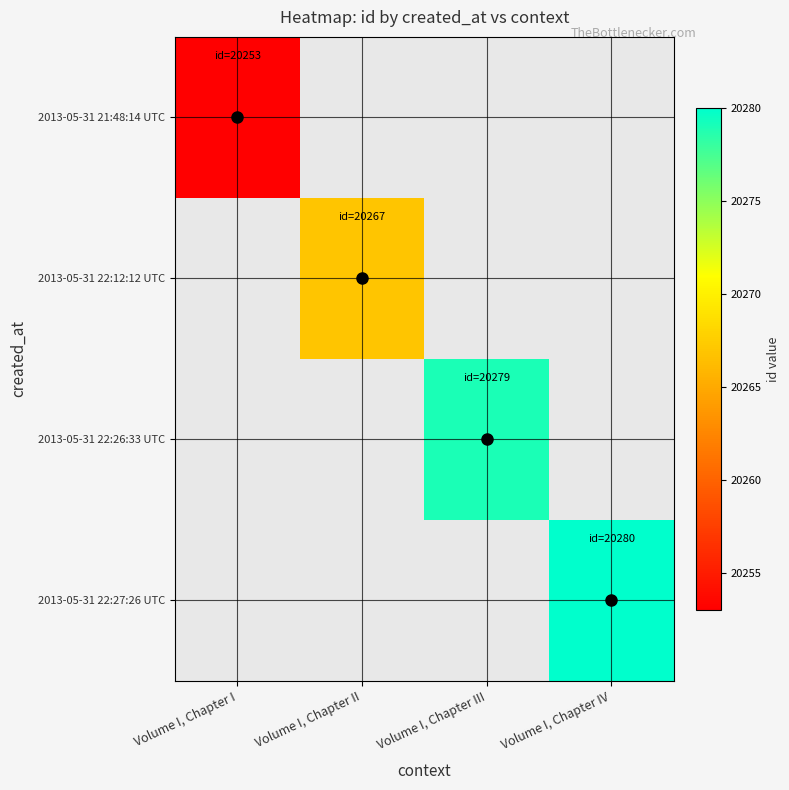

At how many categories does at least one series exceed 20275?

2